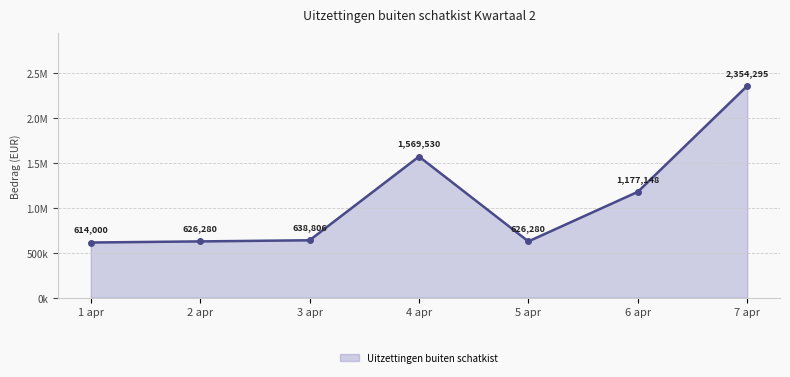

What is the average value?

1086619.7